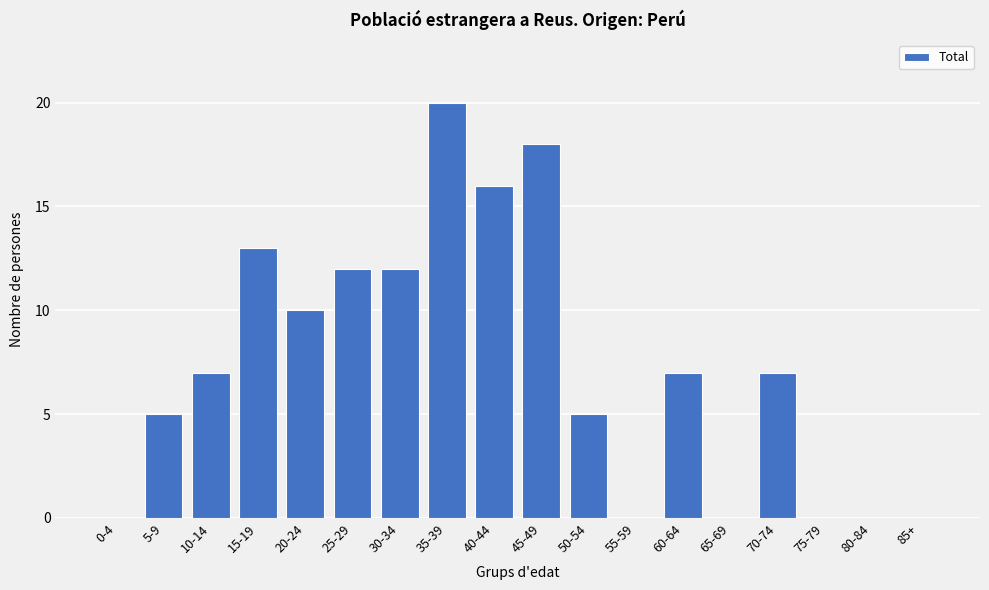

Reading left to right, list all the values displayed in this chart.

0-4=0	5-9=5	10-14=7	15-19=13	20-24=10	25-29=12	30-34=12	35-39=20	40-44=16	45-49=18	50-54=5	55-59=0	60-64=7	65-69=0	70-74=7	75-79=0	80-84=0	85+=0